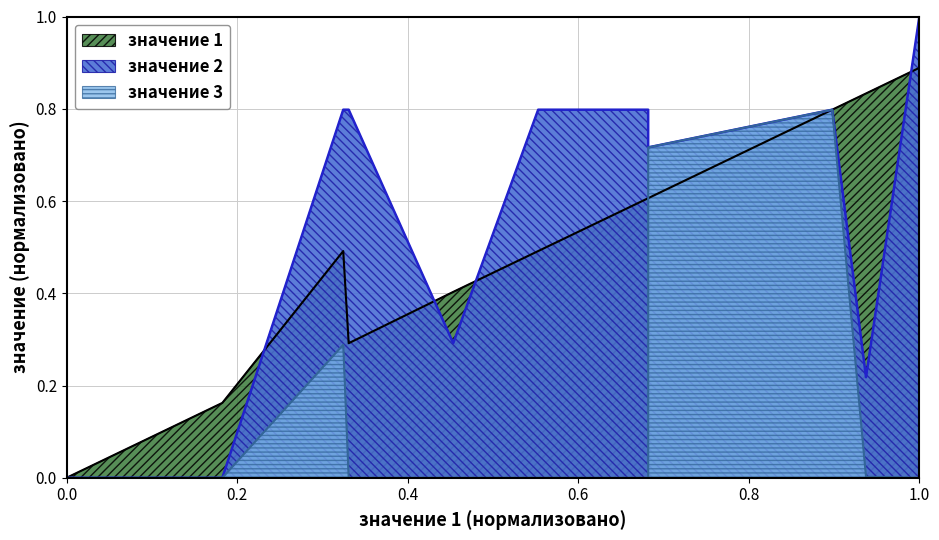

True or false: значение 3 has a value of 0.0 at 734.

True